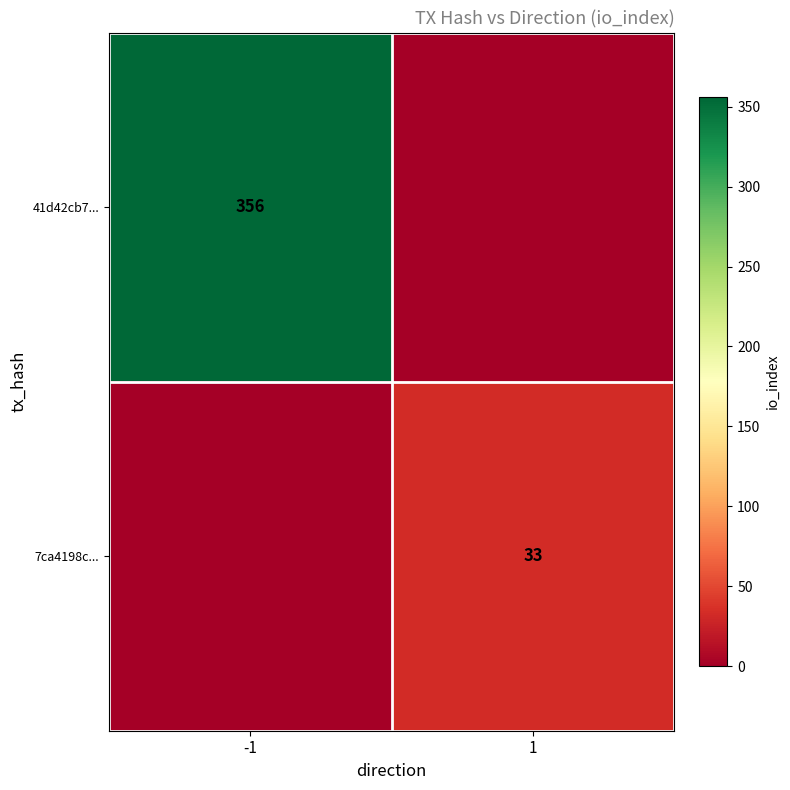

How many distinct data groups are displayed?

2